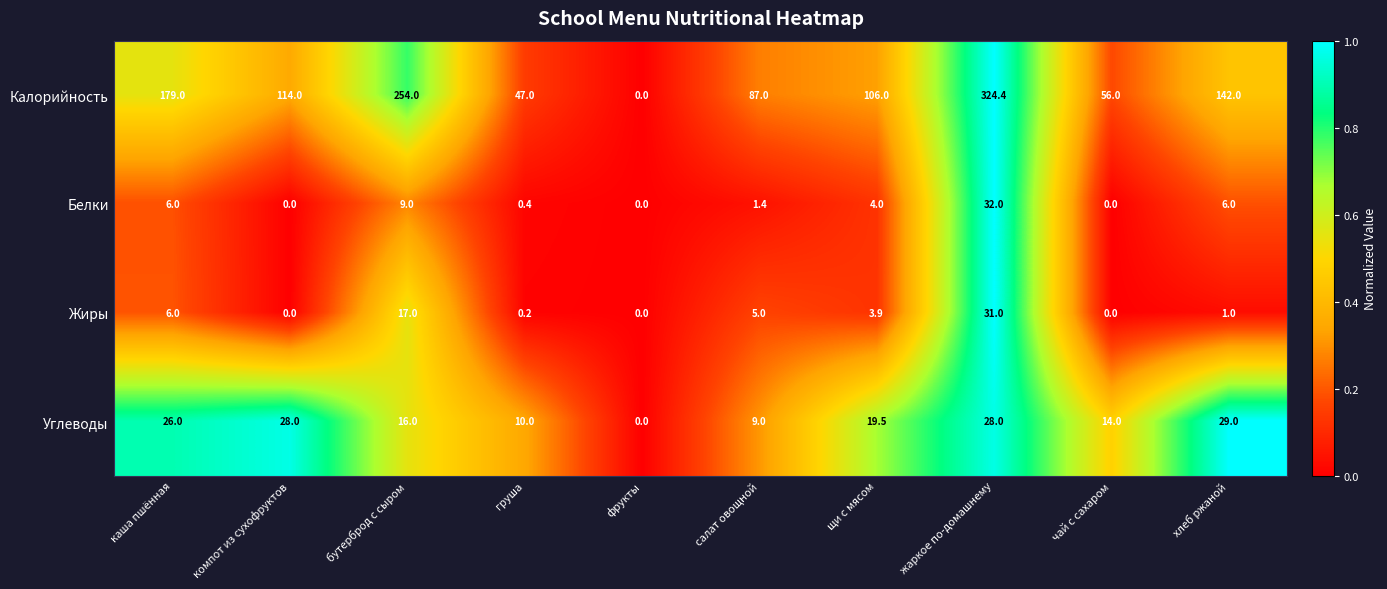

At which category is the sum across all series the highest?

жаркое по-домашнему